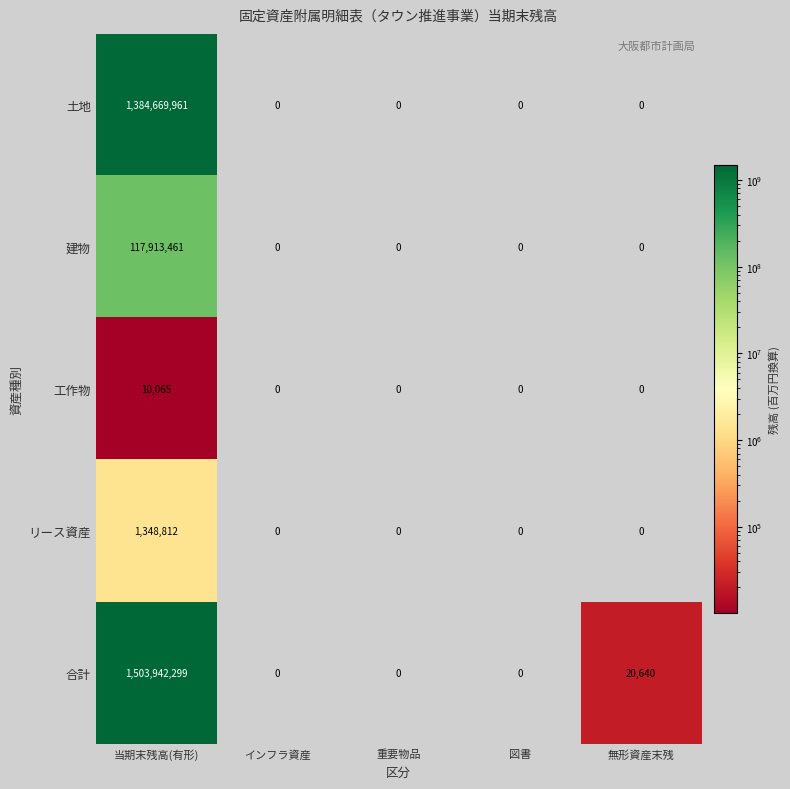

How many positive values does the リース資産 series have?

1